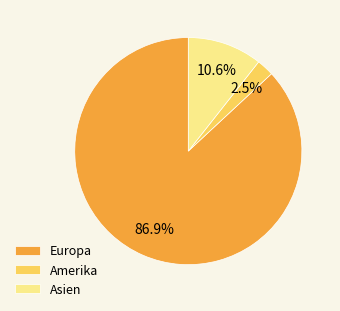

Count the number of slices in the pie.

3